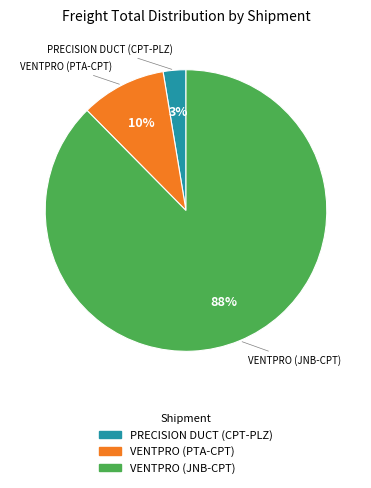

Which category accounts for the majority?

VENTPRO (JNB-CPT)